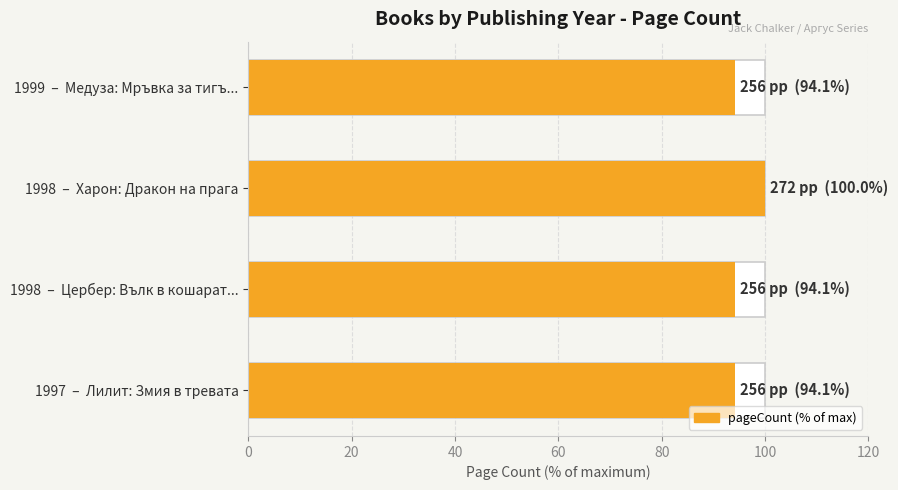

How many distinct data groups are displayed?

1